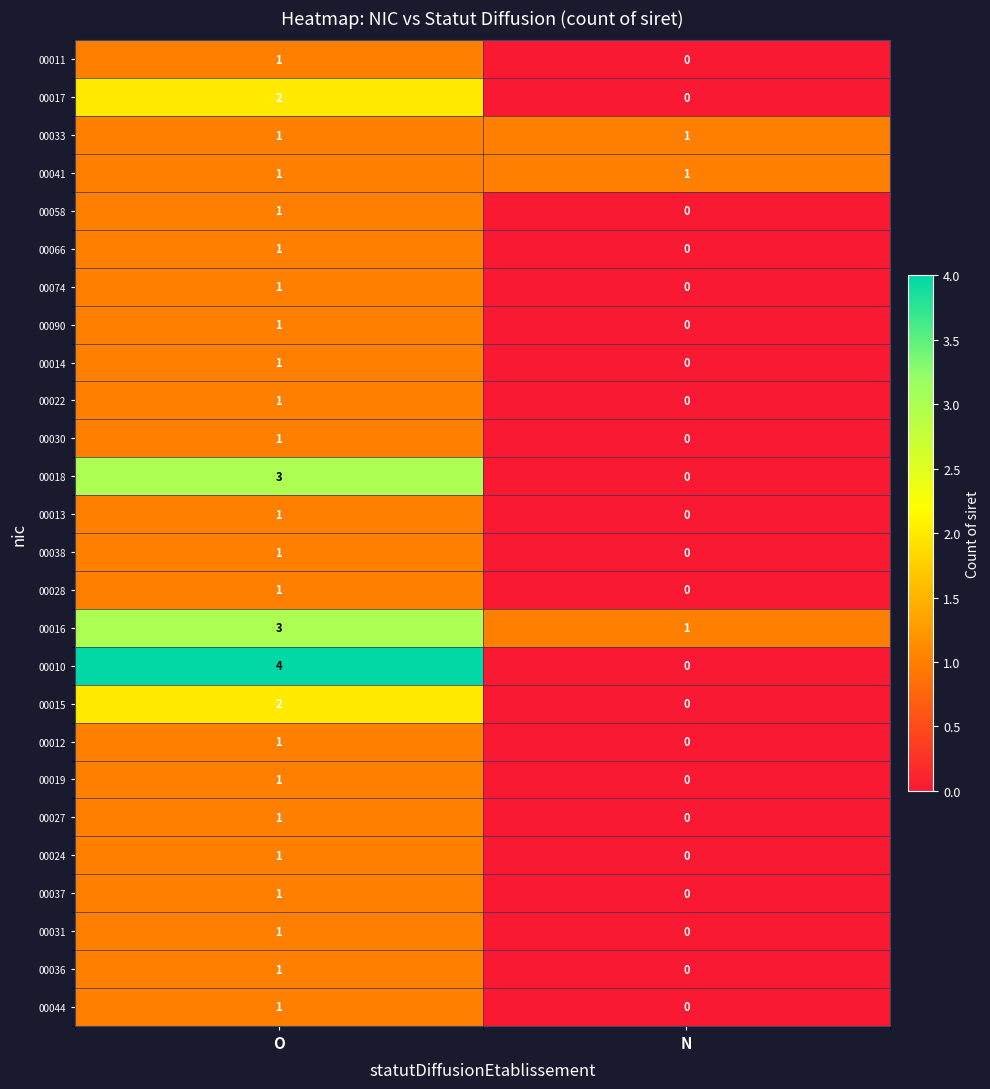

What is the difference between the 00010 values at O and N?

4